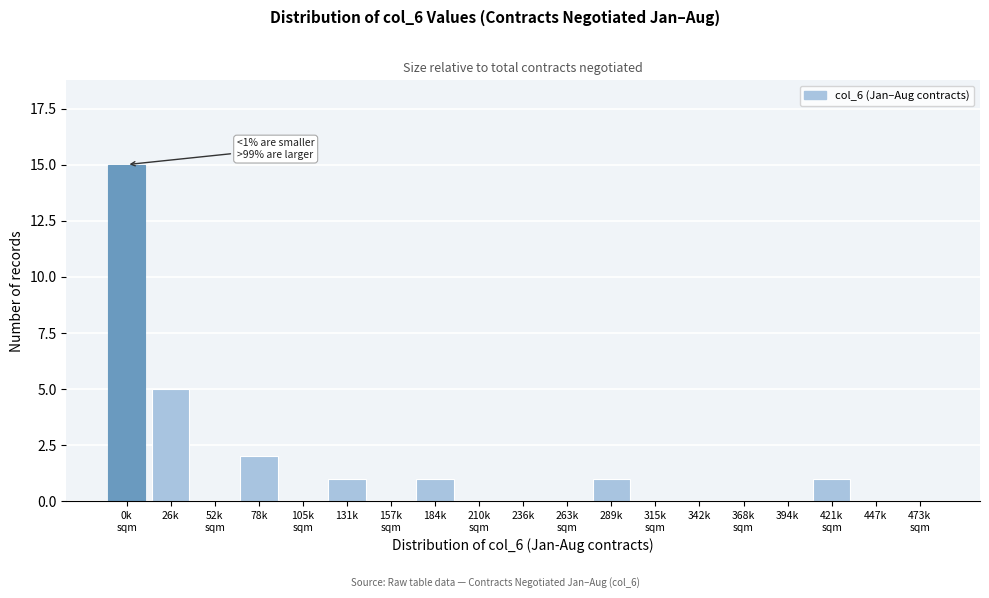

At which label is the value closest to 7?

26k